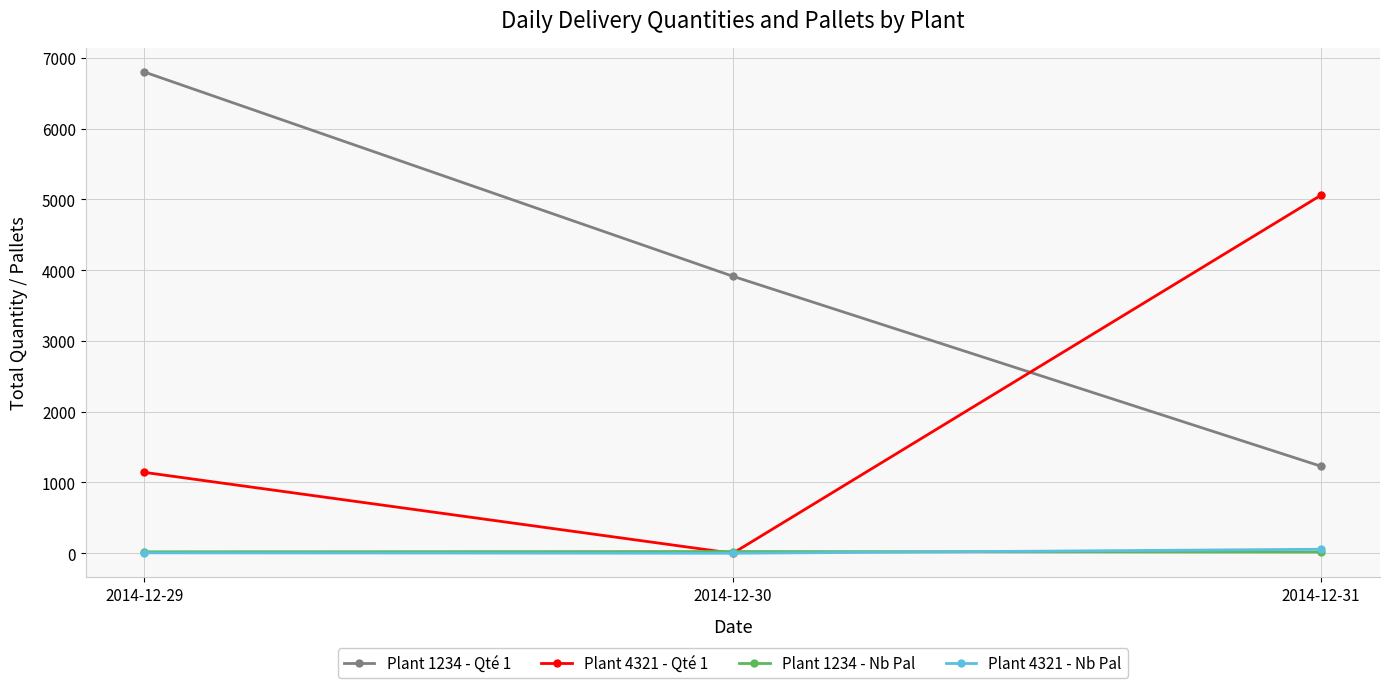

What is the value of the Plant 4321 - Nb Pal point at the 3rd from the left?

57.0